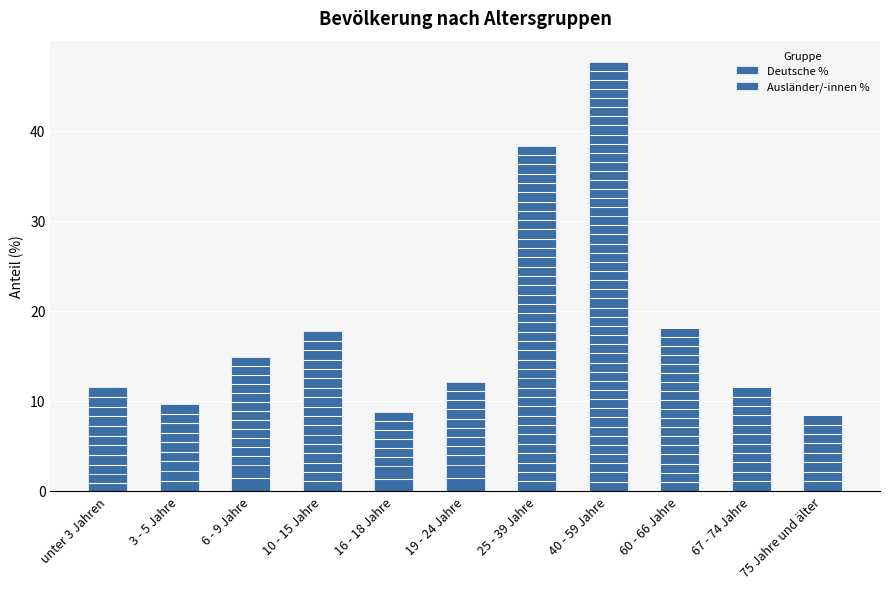

Are the bars grouped side by side (vs. stacked)?

No